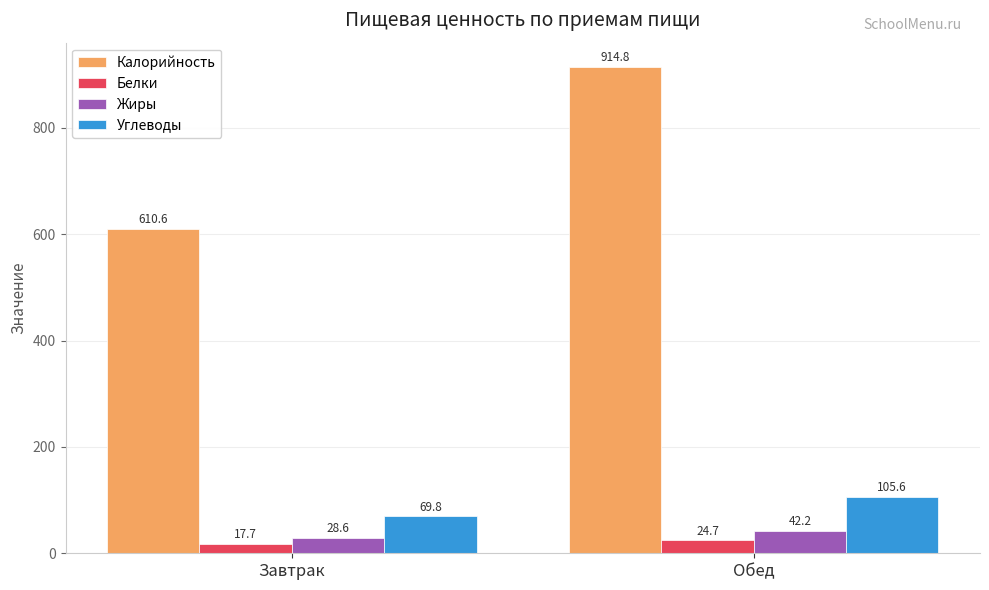

What is the average value of the Калорийность series?

762.7